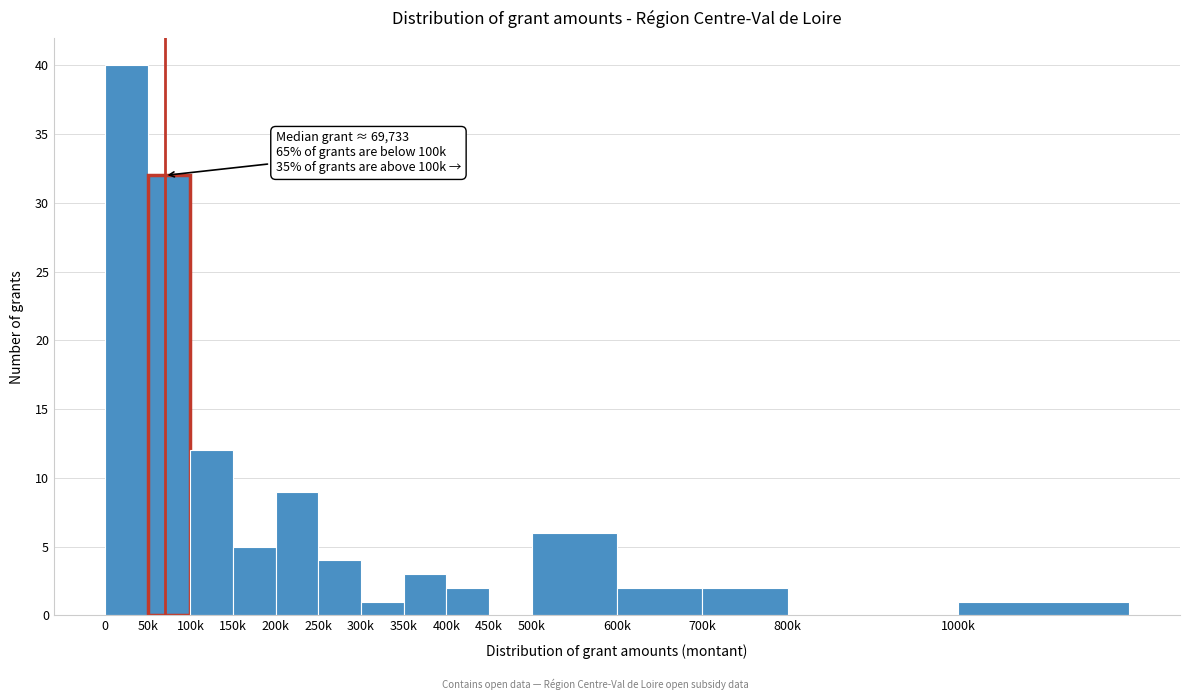

Reading right to left, list all the values displayed in this chart.

1000k=1	800k=0	700k=2	600k=2	500k=6	450k=0	400k=2	350k=3	300k=1	250k=4	200k=9	150k=5	100k=12	50k=32	0=40